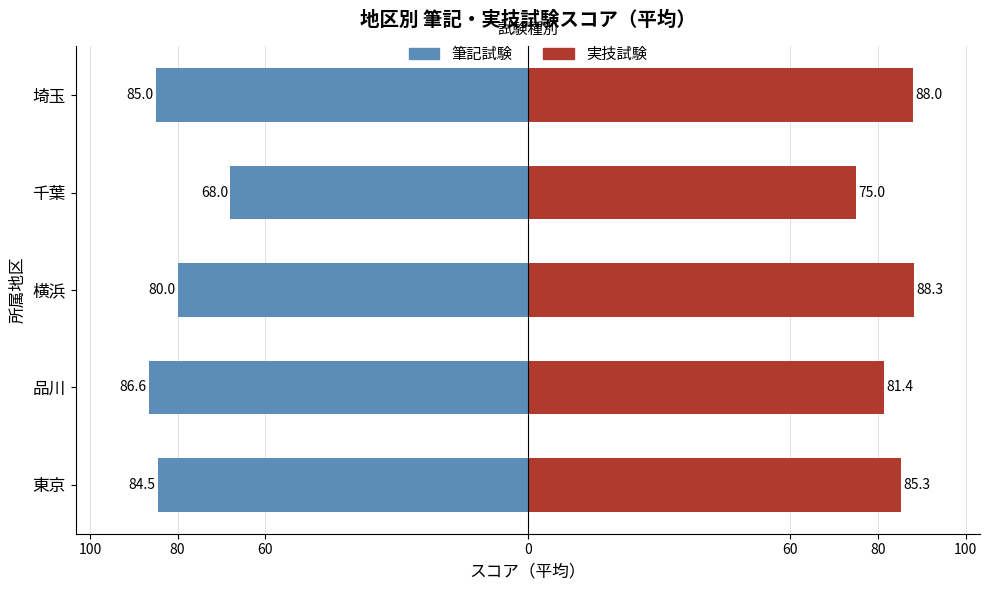

How many values in the 実技試験 series are below 85?

2